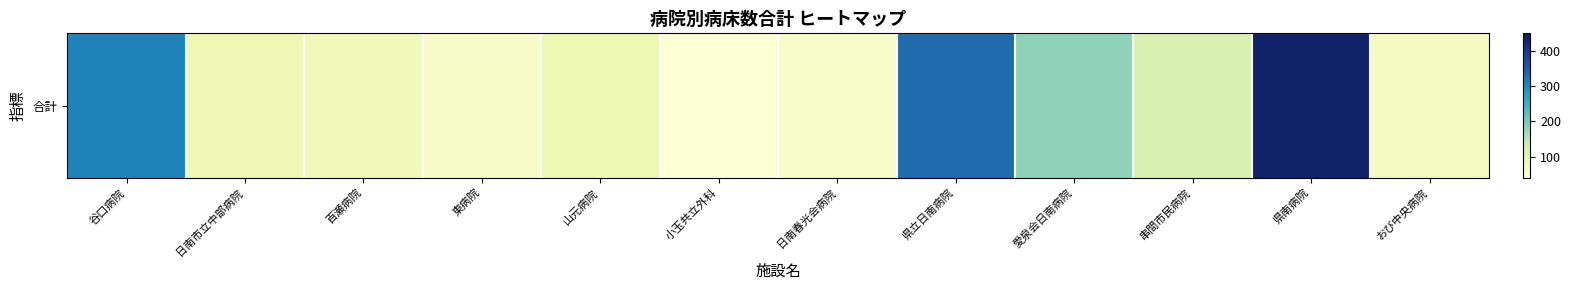

Count the number of data series in this chart.

1